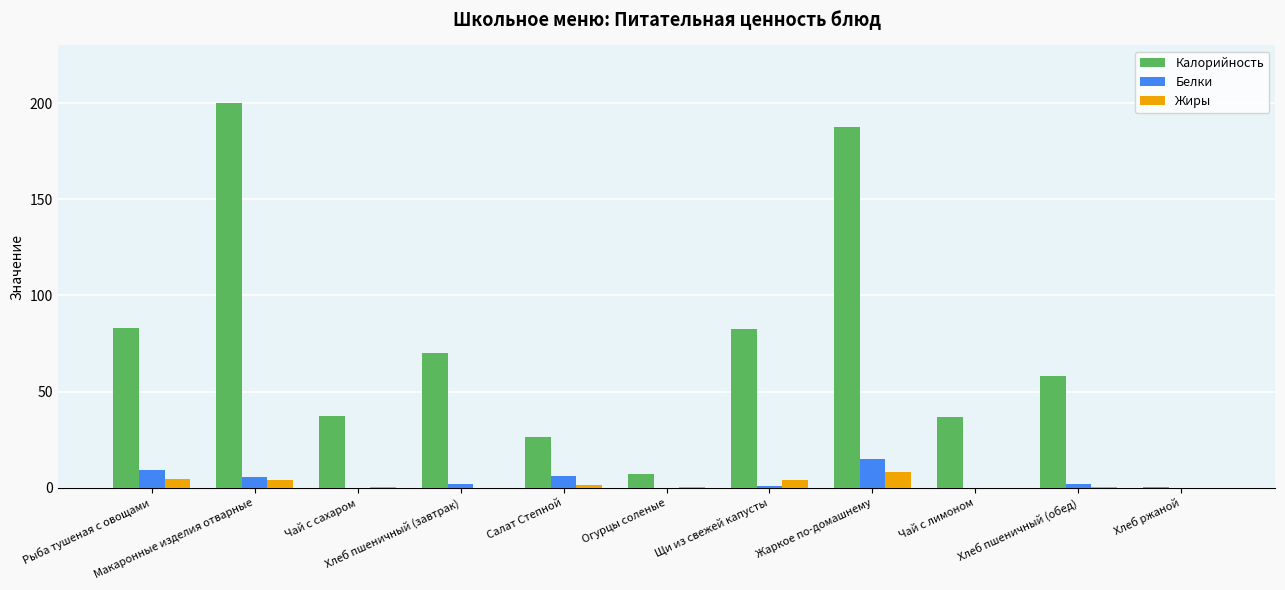

What is the maximum value for Жиры?

8.0